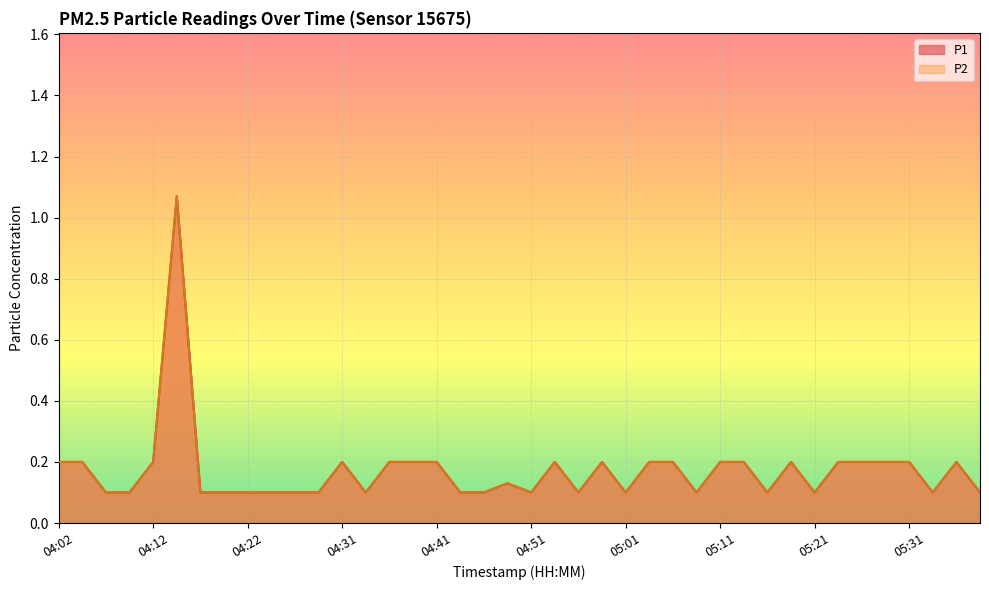

What is the value of the P2 point at the 20th from the left?

0.1